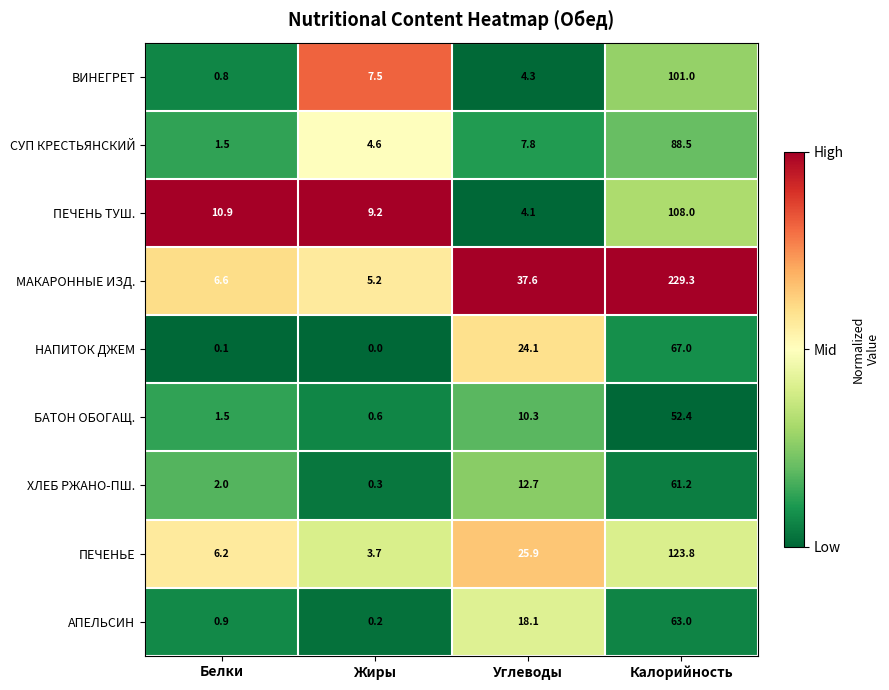

Which series has the largest total across all categories?

МАКАРОННЫЕ ИЗД.